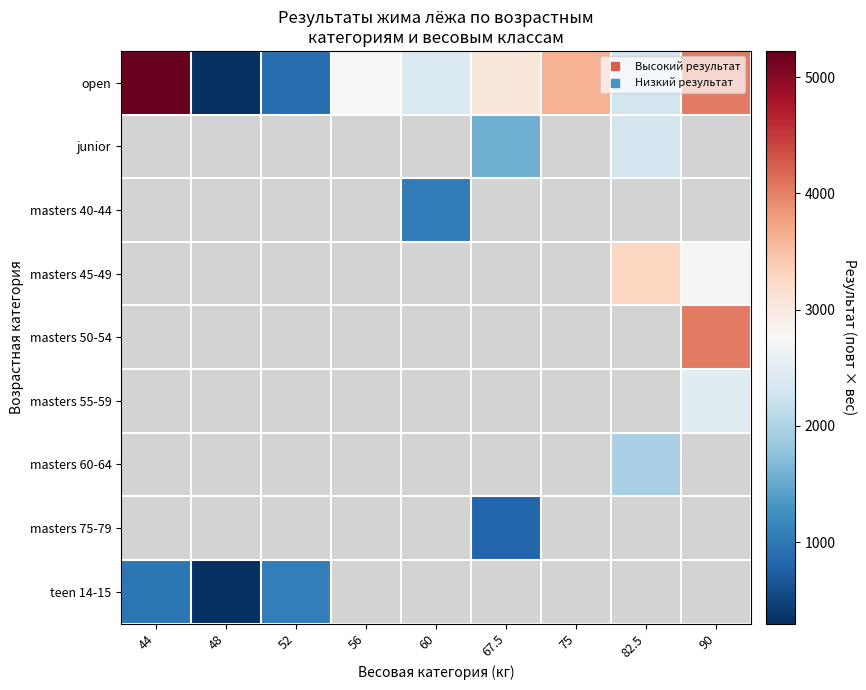

What is the difference between the highest and lowest values at 60?

1350.0